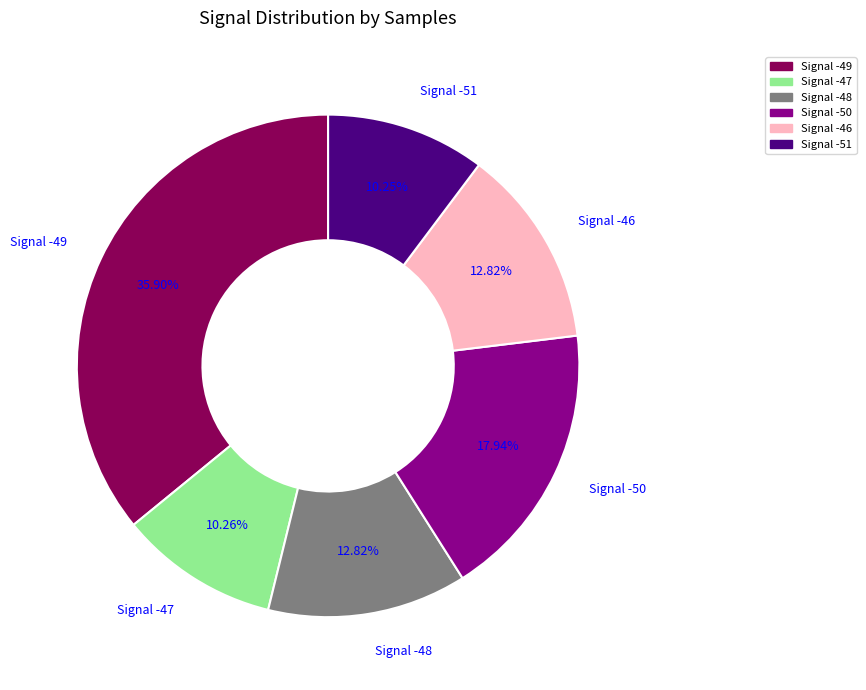

How many segments does this pie chart have?

6